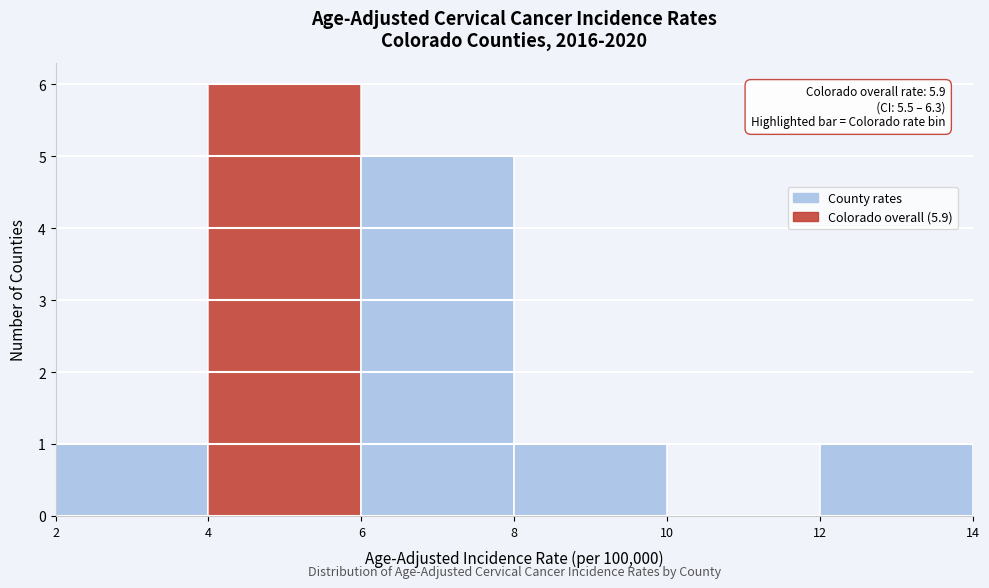

Over which range of the x-axis is the bar tallest?

4 to 6